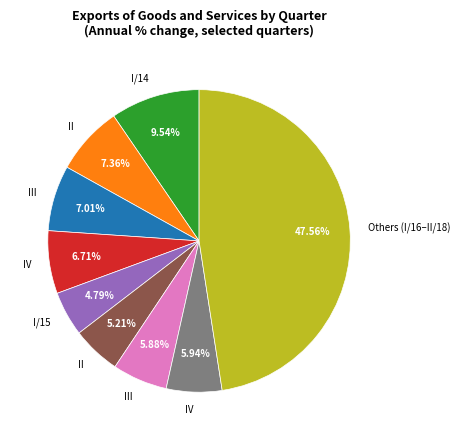

Is there any slice that represents more than half of the pie?

No